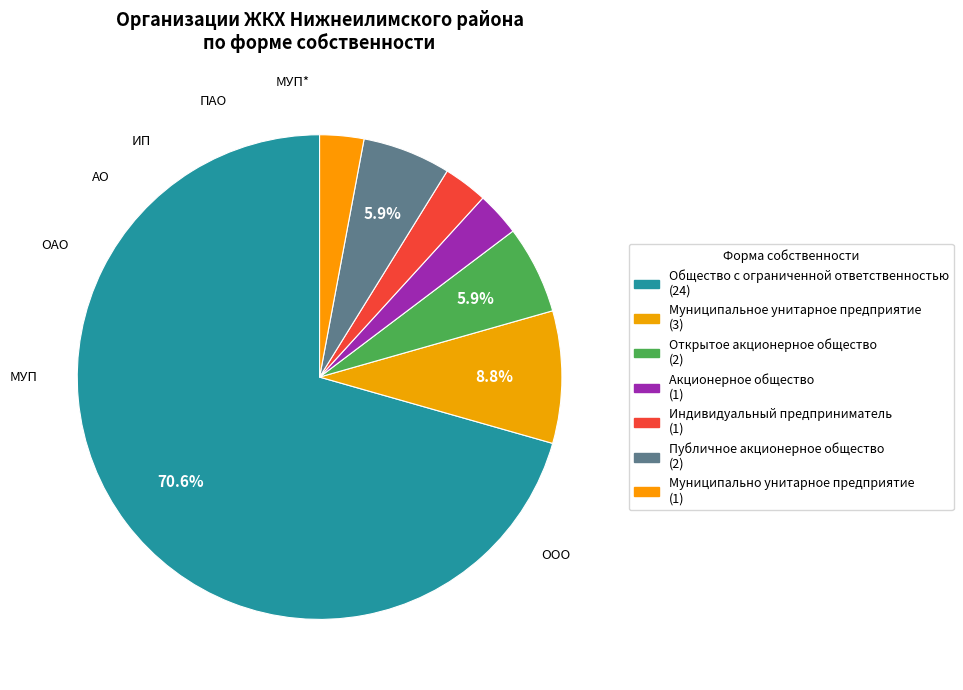

What percentage is NOT represented by Общество с ограниченной ответственностью?

29.4%